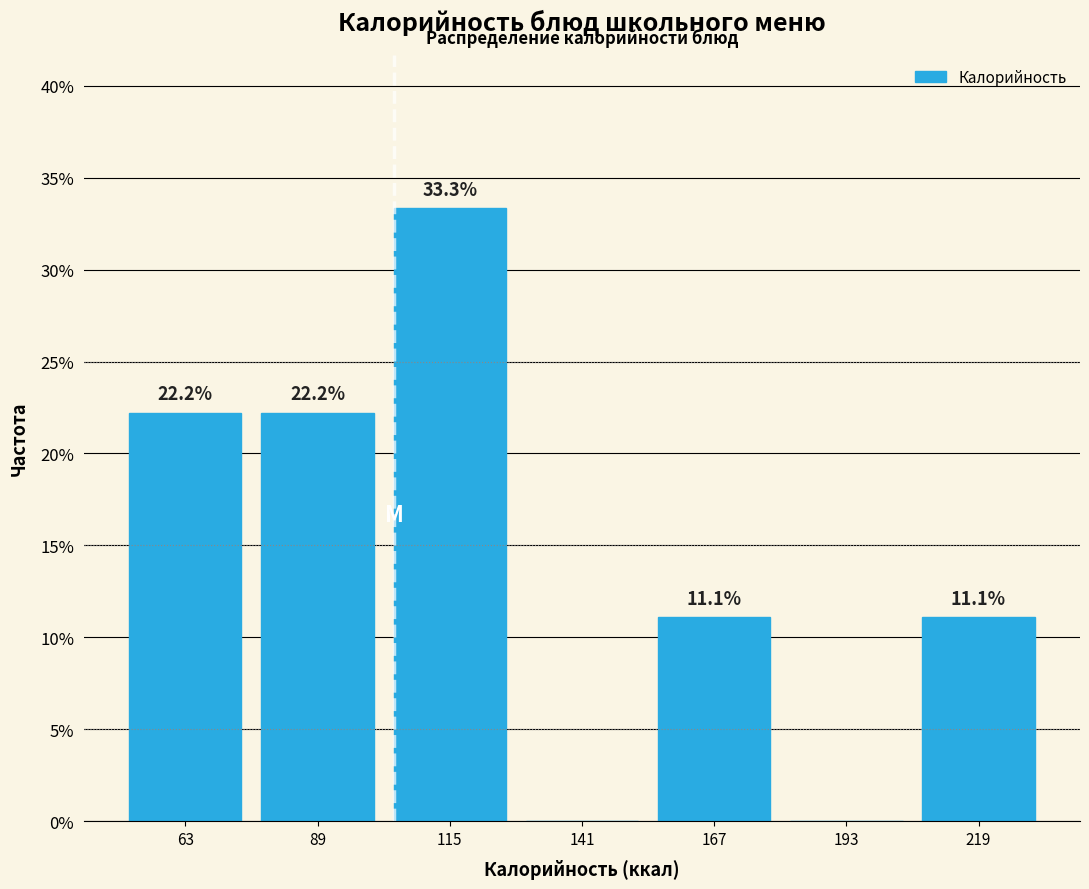

Over which range of the x-axis is the bar tallest?

100 to 130